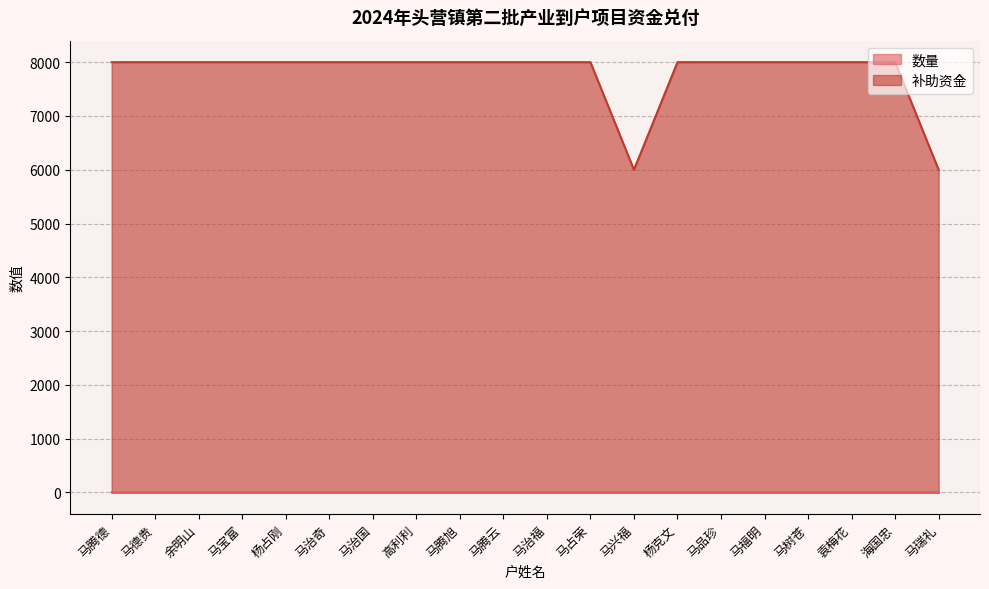

What is the average value of the 补助资金 series?

7800